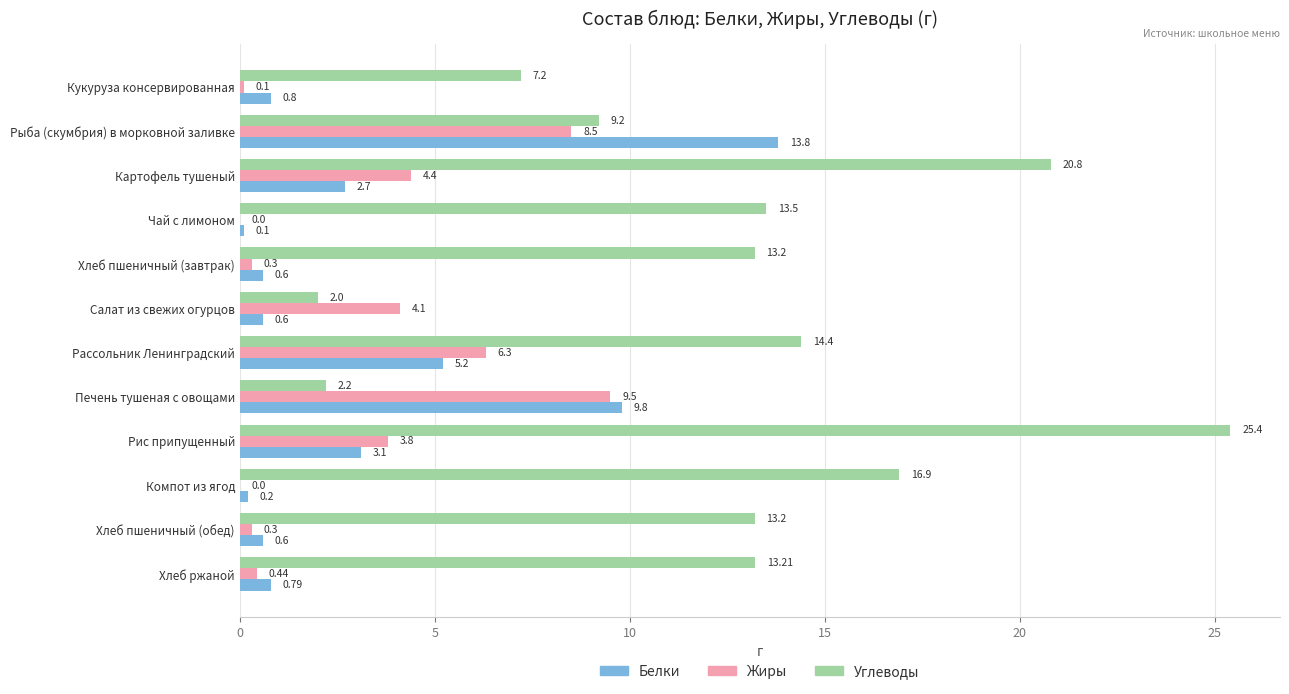

Is the value of Жиры at Картофель тушеный greater than the value of Углеводы at Компот из ягод?

No